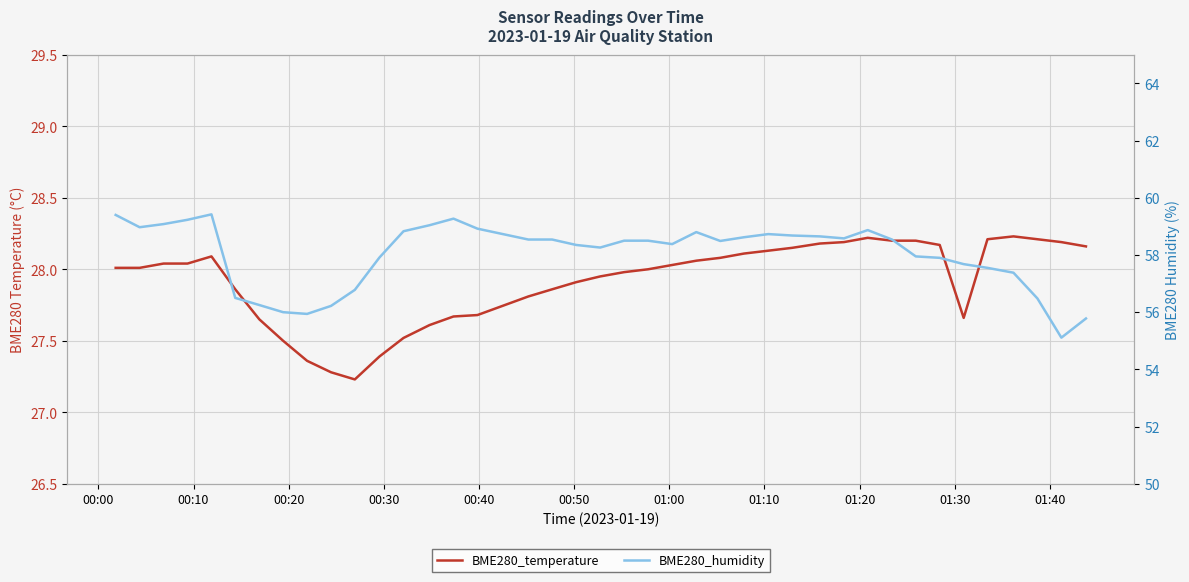

What is the label of the 8th point from the left?

01:10